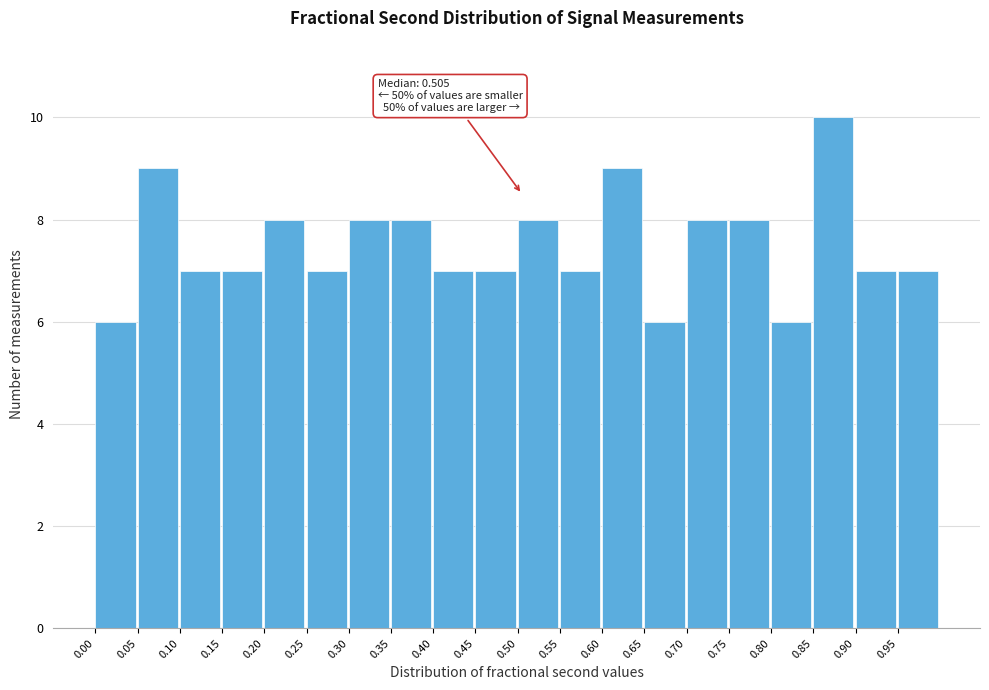

Over which range of the x-axis is the bar tallest?

0.85 to 0.90